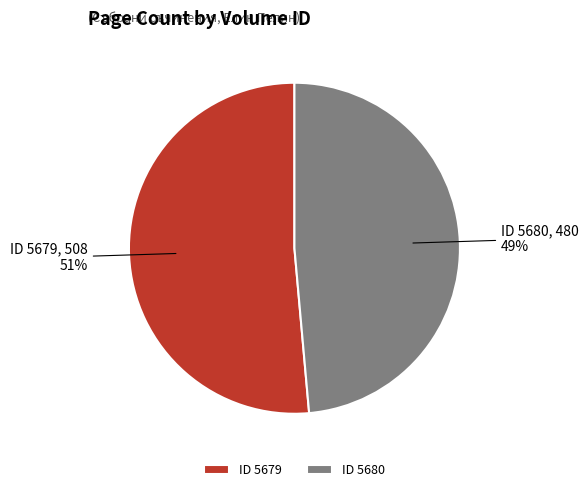

To the nearest percent, what percentage of the pie is ID 5680?

49%